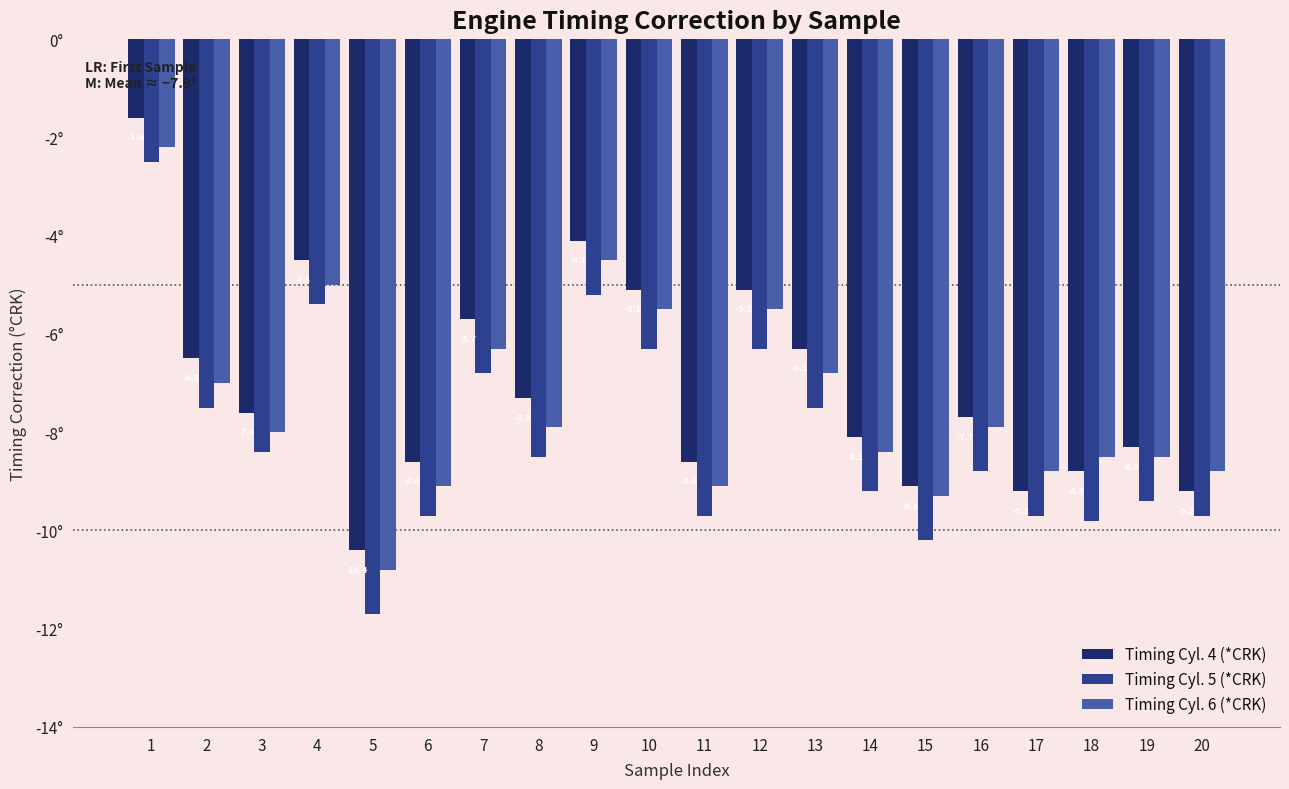

Does the chart contain any negative values?

Yes